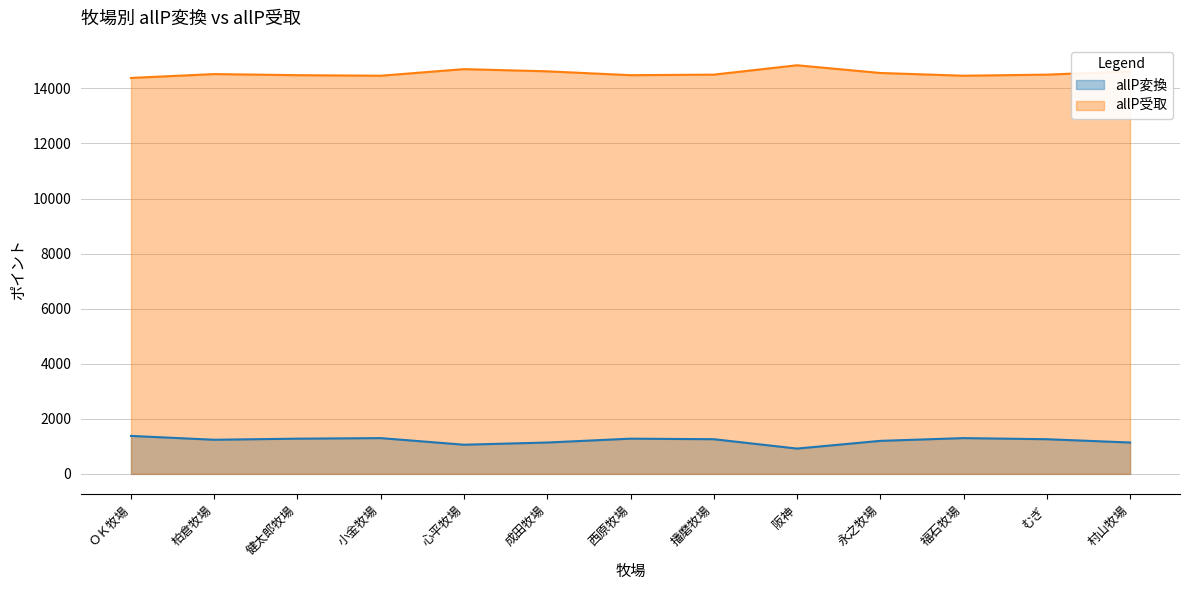

What is the spread (max minus min) of values at 福石牧場?

13160